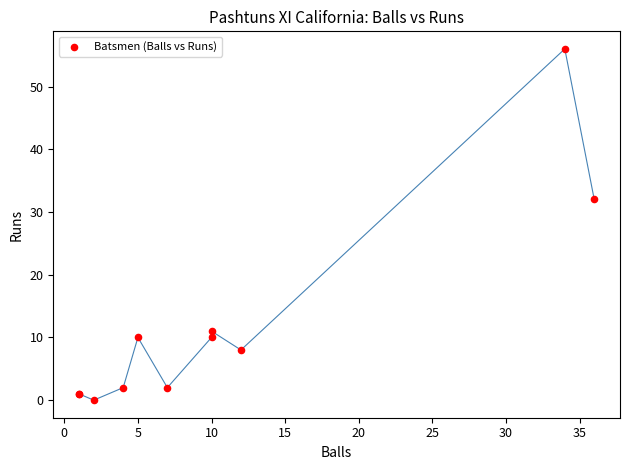

What Y value in the scatter plot is closest to 28?

32